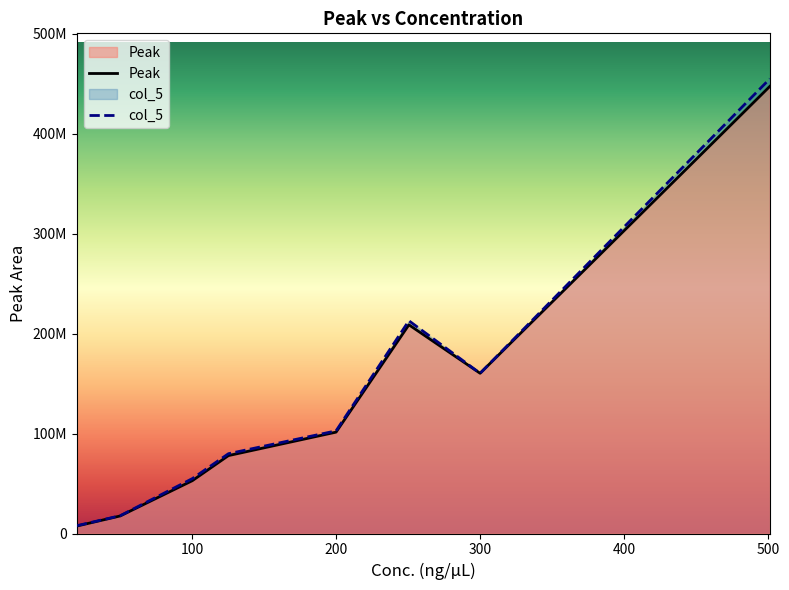

What is the difference between the maximum and minimum values in the col_5 series?

446969494